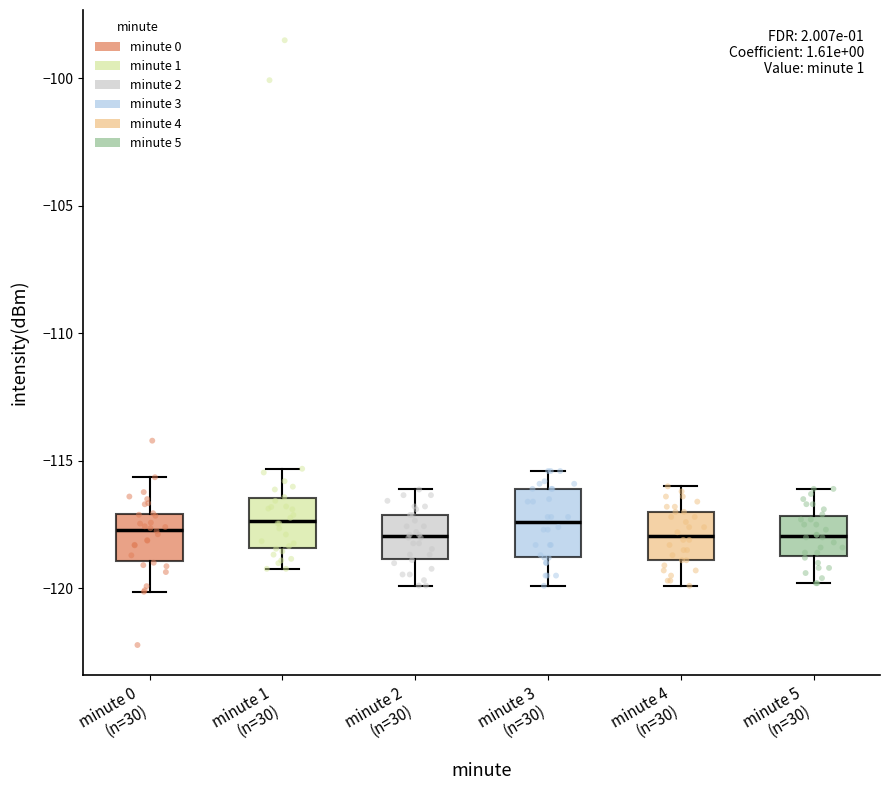

Reading left to right, read every box against the y-axis: the position of its median line, the range the box covers, and the ends of its whiskers. The values are not printed on the chart, so give them approximately, as read against the axis.

minute 0 (n=30): median -117.5, box -119.0 to -117.0, whiskers -120.0 to -115.5
minute 1 (n=30): median -117.5, box -118.5 to -116.5, whiskers -119.0 to -115.5
minute 2 (n=30): median -118.0, box -119.0 to -117.0, whiskers -120.0 to -116.0
minute 3 (n=30): median -117.5, box -119.0 to -116.0, whiskers -120.0 to -115.5
minute 4 (n=30): median -118.0, box -119.0 to -117.0, whiskers -120.0 to -116.0
minute 5 (n=30): median -118.0, box -118.5 to -117.0, whiskers -120.0 to -116.0